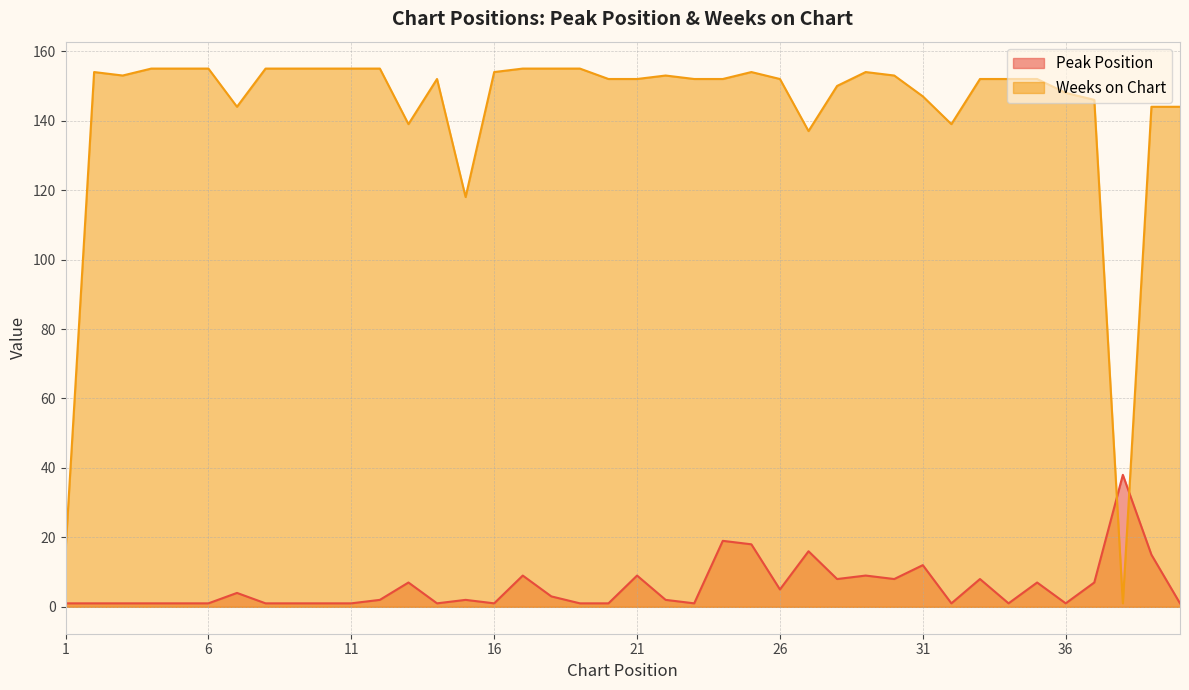

At which category is the sum across all series the highest?

25